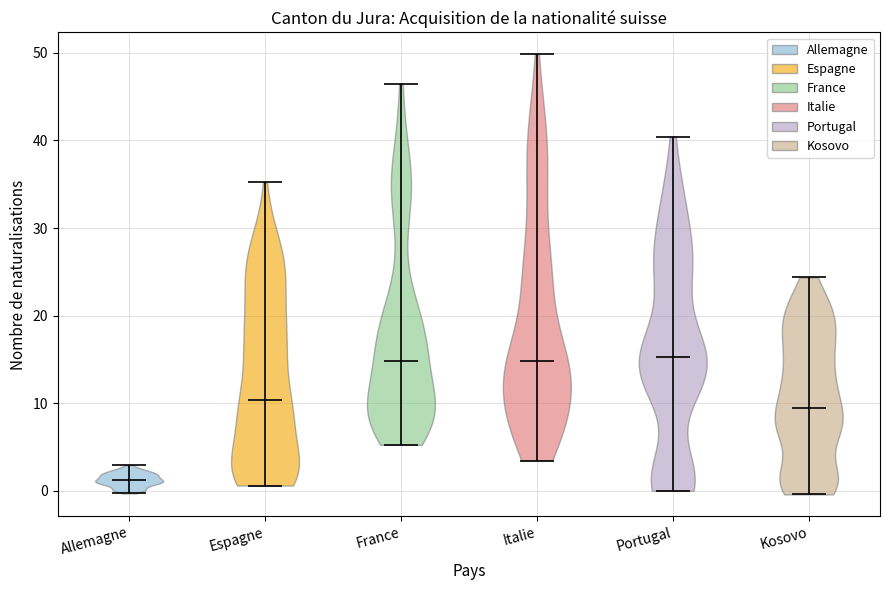

Reading left to right, read every violin against the y-axis: where its median line is, and the lowest and highest points it reaches. The values are not printed on the chart, so give them approximately, as read against the axis.

Allemagne: median line 1, lowest point 0, highest point 3
Espagne: median line 10, lowest point 1, highest point 35
France: median line 15, lowest point 5, highest point 46
Italie: median line 15, lowest point 3, highest point 50
Portugal: median line 15, lowest point 0, highest point 40
Kosovo: median line 9, lowest point 0, highest point 24